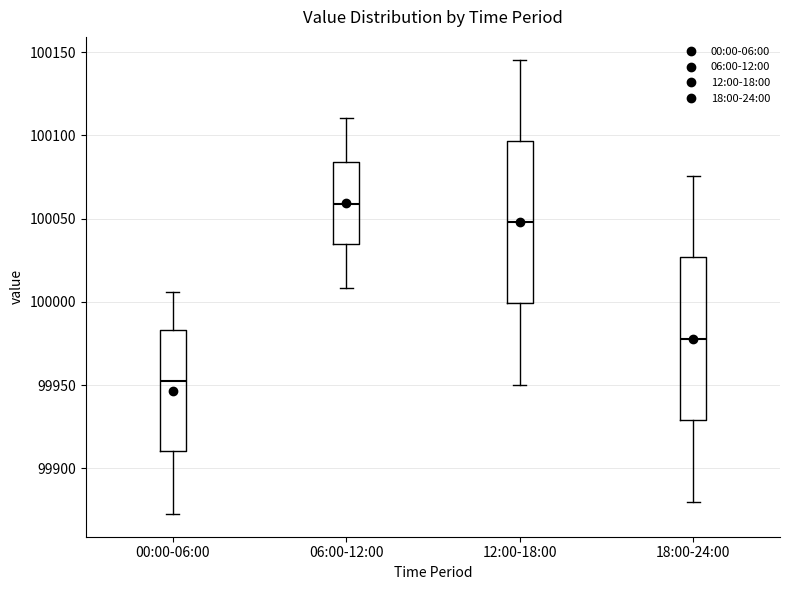

Reading left to right, transcribe this box plot: for each box, give where its median line is, the range the box spans, and where its two whiskers end, as read against the y-axis. The values are not printed on the chart, so give them approximately, as read against the axis.

00:00-06:00: median 99950, box 99910 to 99985, whiskers 99875 to 100005
06:00-12:00: median 100060, box 100035 to 100085, whiskers 100010 to 100110
12:00-18:00: median 100050, box 100000 to 100095, whiskers 99950 to 100145
18:00-24:00: median 99980, box 99930 to 100025, whiskers 99880 to 100075